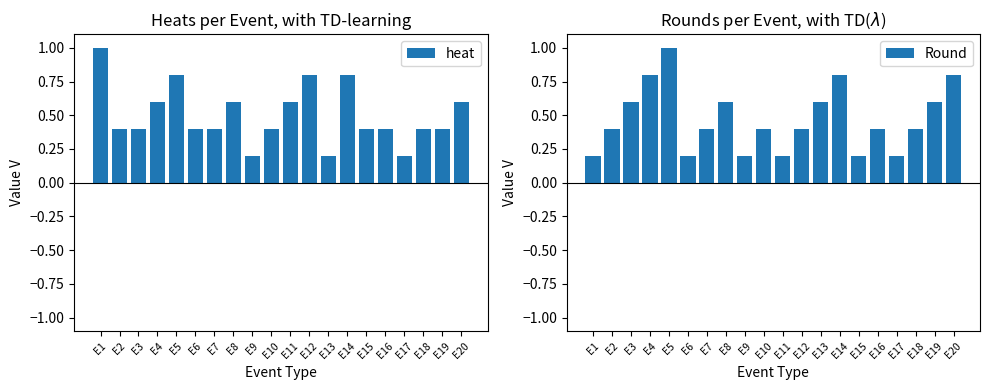

What is the average value of the heat series?

0.5